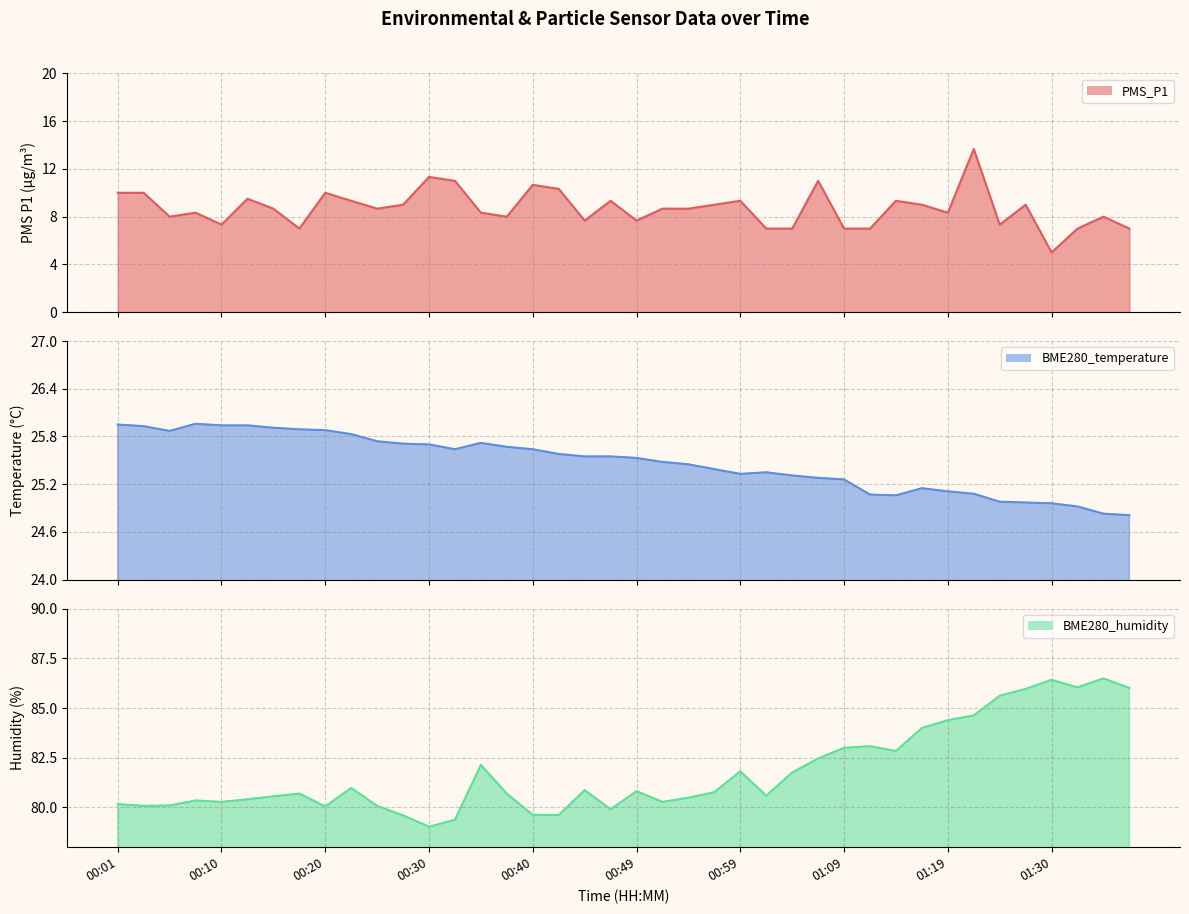

At which label does PMS_P1 reach its peak?

01:22